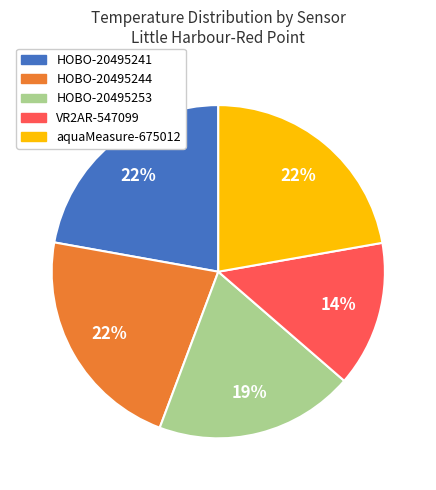

Is it true that VR2AR-547099 is 14% of the pie?

True